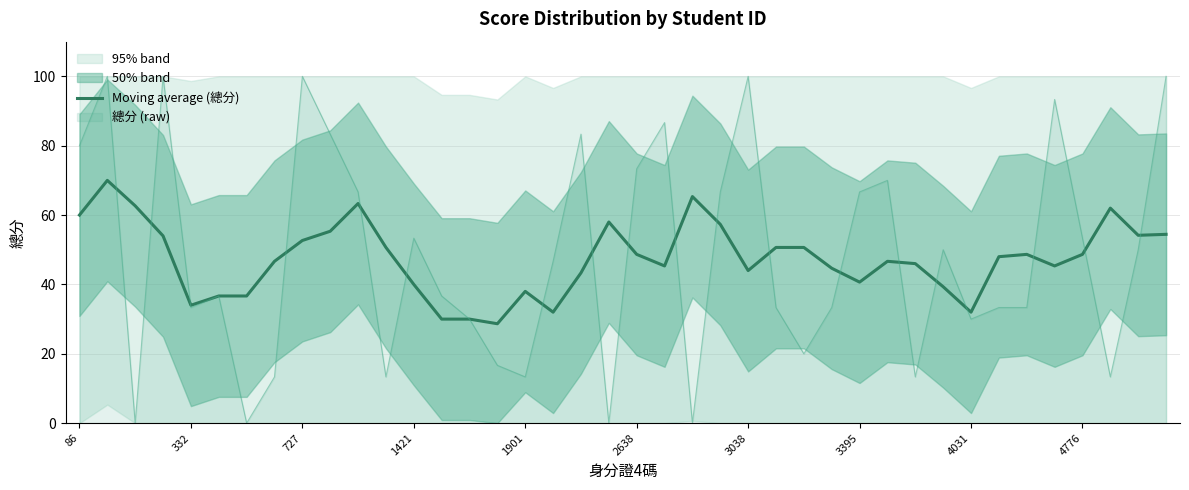

Reading left to right, transcribe all the data shown in this chart.

60.0	70.0	62.7	54.0	34.0	36.7	36.7	46.7	52.7	55.3	63.3	50.7	40.0	30.0	30.0	28.7	38.0	32.0	43.3	58.0	48.7	45.3	65.3	57.3	44.0	50.7	50.7	44.7	40.7	46.7	46.0	39.3	32.0	48.0	48.7	45.3	48.7	62.0	54.2	54.4